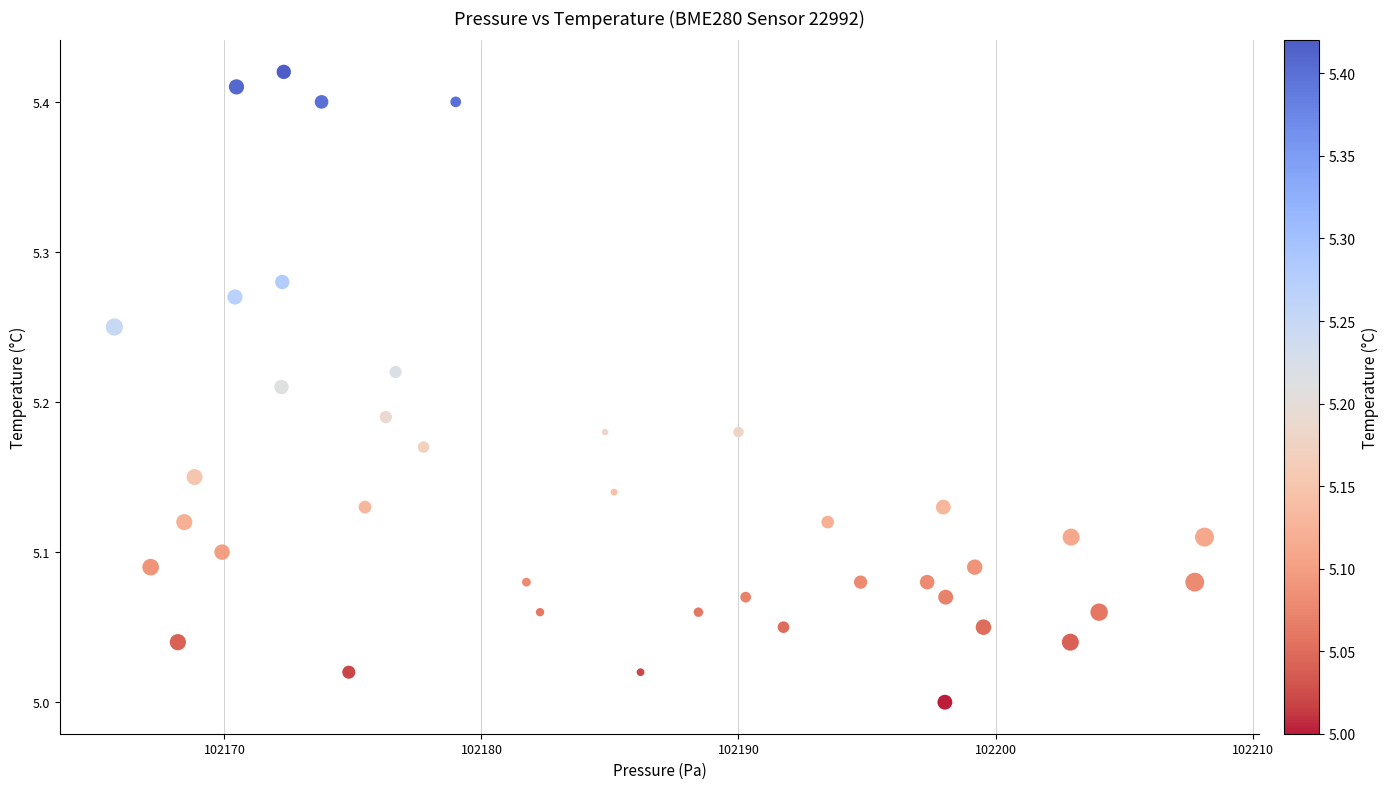

What is the range of Y values (max minus min)?

0.4